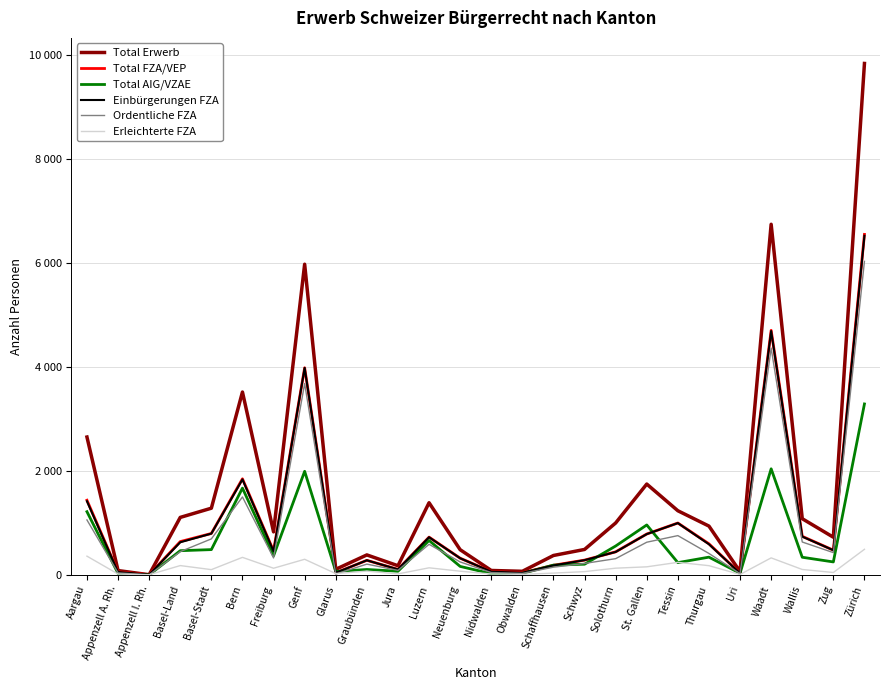

Reading right to left, extract all data points from this chart.

Total Erwerb: 9831	724	1080	6740	62	938	1233	1746	998	489	373	69	85	484	1387	176	384	107	5972	827	3515	1282	1105	3	83	2650
Total FZA/VEP: 6545	475	741	4701	32	597	997	786	443	284	185	40	62	321	726	106	280	41	3981	461	1847	796	640	3	56	1435
Total AIG/VZAE: 3286	249	339	2039	30	341	236	960	555	205	188	29	23	163	661	70	104	66	1991	366	1668	486	465	0	27	1215
Einbürgerungen FZA: 6519	474	736	4688	32	589	996	784	441	283	182	39	62	320	724	106	280	41	3979	455	1835	794	627	3	55	1416
Ordentliche FZA: 6027	428	632	4360	24	412	755	628	312	220	148	29	45	249	588	87	207	16	3678	326	1498	692	447	0	39	1056
Erleichterte FZA: 492	46	104	327	8	177	241	155	129	63	34	10	17	71	136	19	73	25	300	128	337	101	179	3	16	360